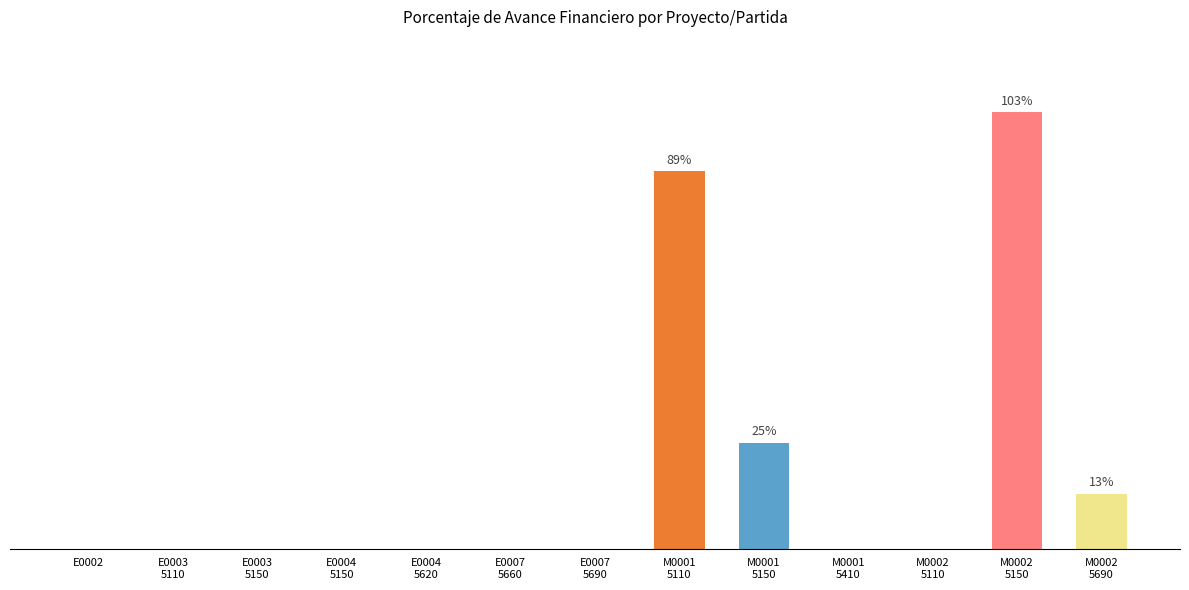

List the labels in order of value, largest first.

M0002
5150, M0001
5110, M0001
5150, M0002
5690, E0002, E0003
5110, E0003
5150, E0004
5150, E0004
5620, E0007
5660, E0007
5690, M0001
5410, M0002
5110